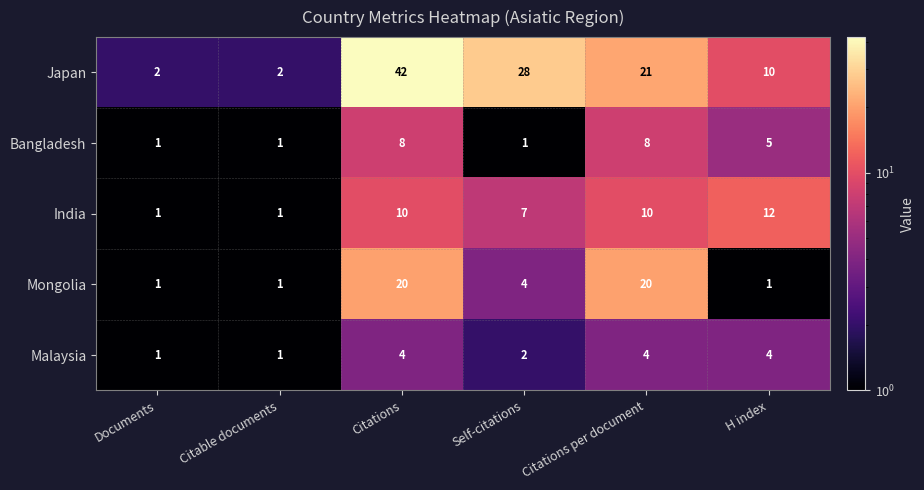

What is the total value across all series at Citations per document?

63